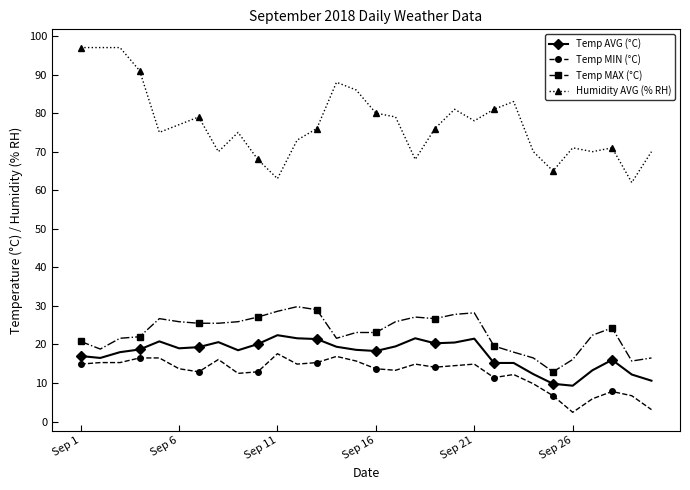

What is the value of the Temp MAX (°C) point at the 1st from the left?

20.8